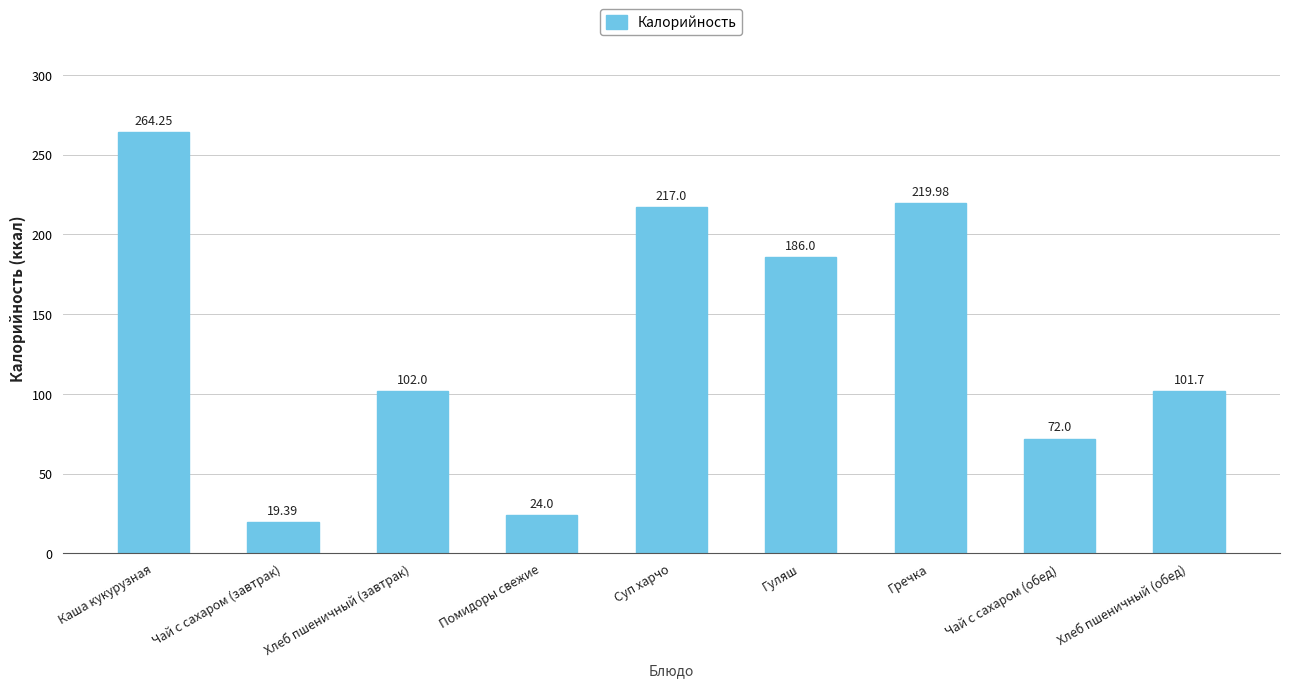

What is the sum of all values?

1206.3